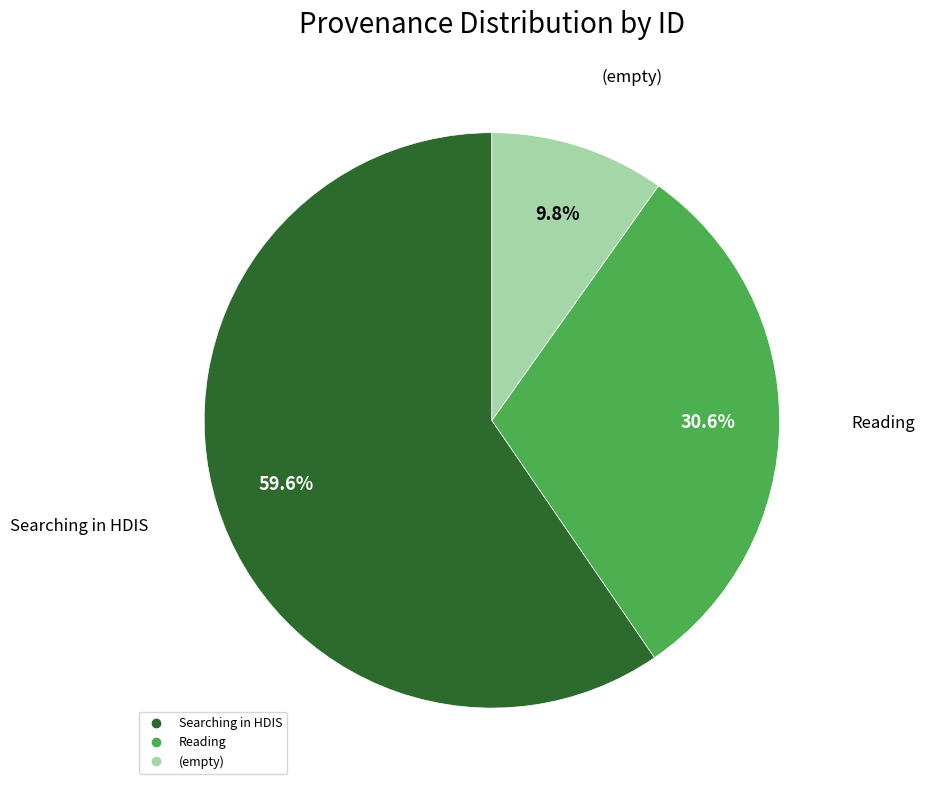

Is there any slice that represents more than half of the pie?

Yes